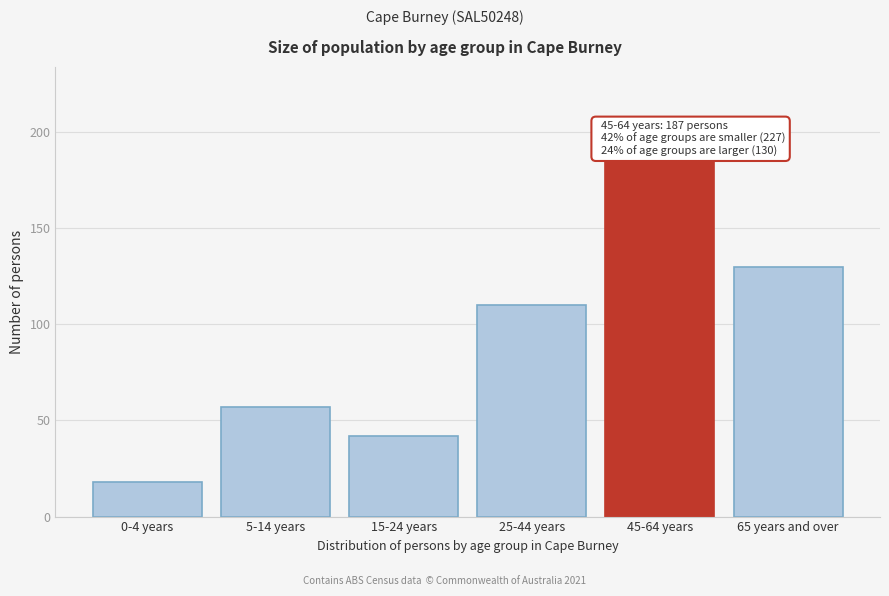

Reading left to right, transcribe all the data shown in this chart.

0-4 years=18	5-14 years=57	15-24 years=42	25-44 years=110	45-64 years=187	65 years and over=130